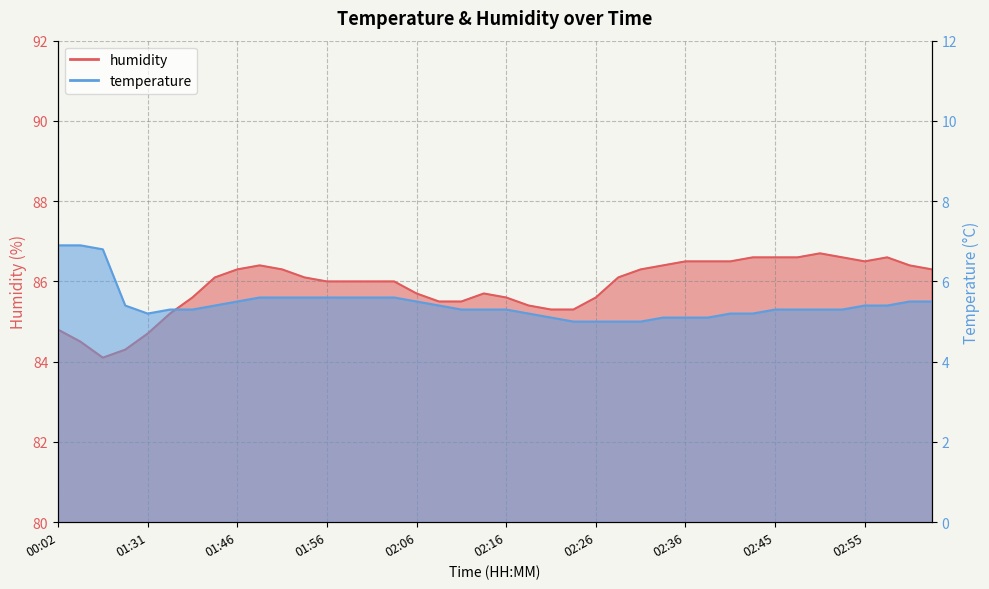

What is the difference between the humidity values at 01:31 and 00:02?

0.1